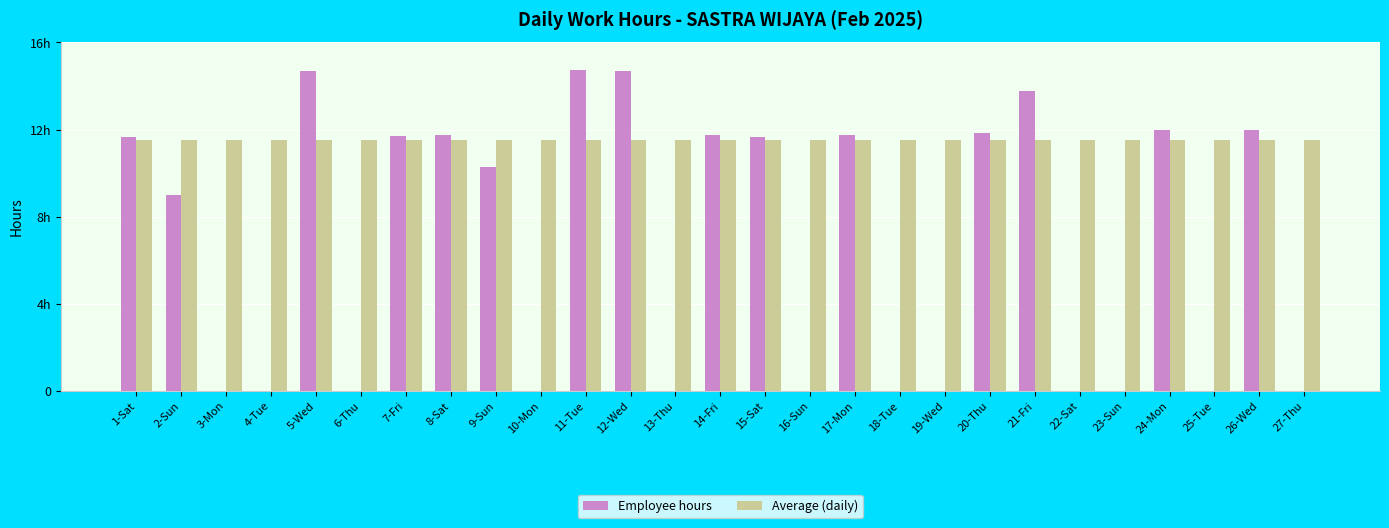

What is the total value across all series at 25-Tue?

11.5